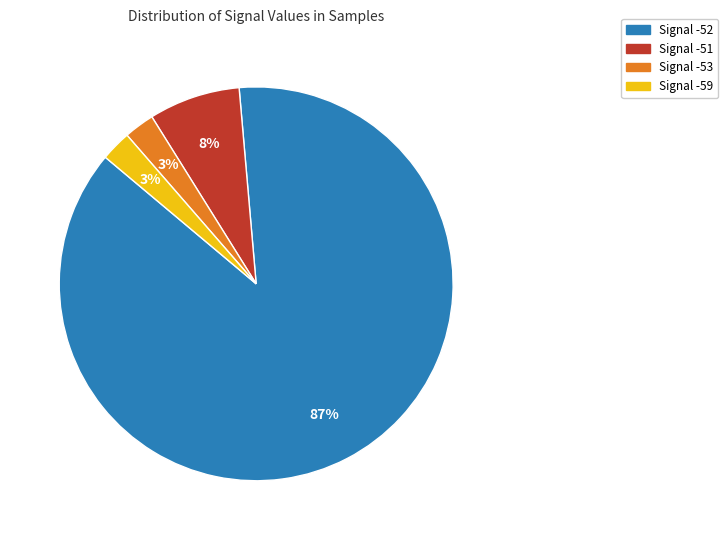

Is there a majority slice in this chart?

Yes